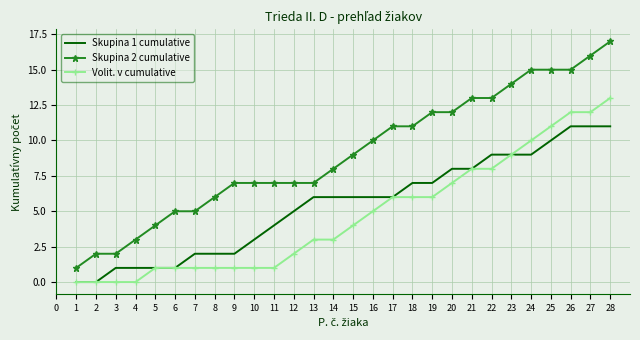

At which label is Skupina 1 cumulative closest to 5?

12